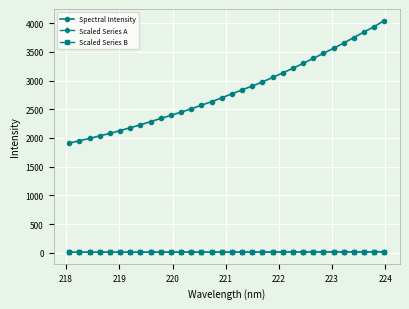

What is the smallest value displayed?

9.0